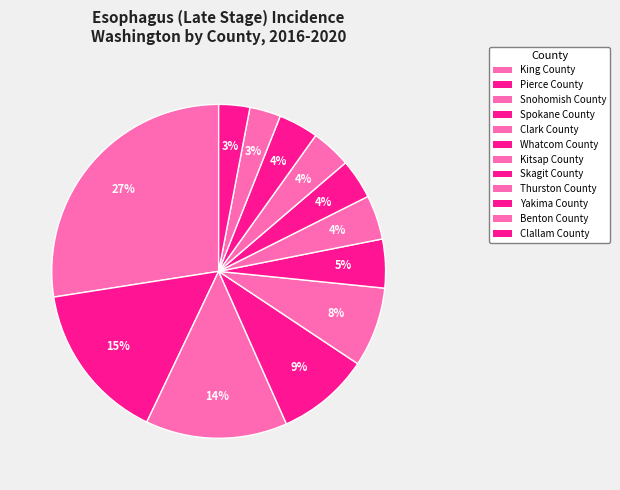

True or false: Spokane County accounts for 21% of the total.

False